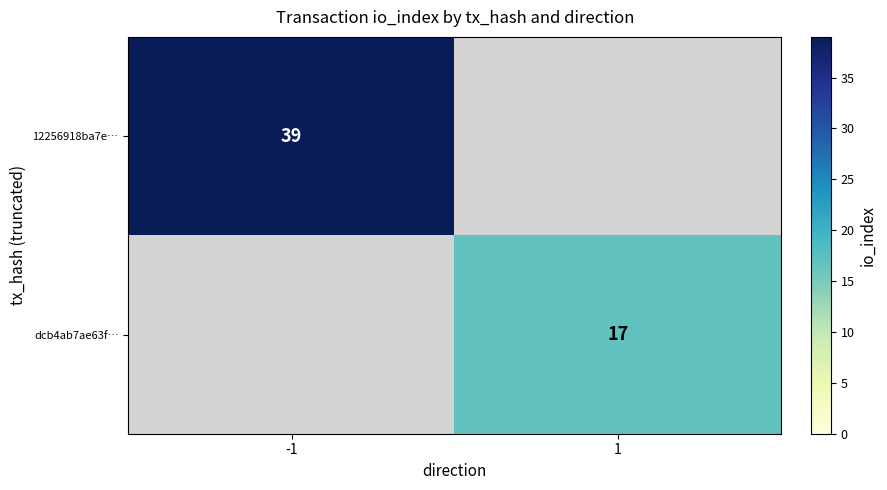

Which series has the widest spread of values?

12256918ba7e…